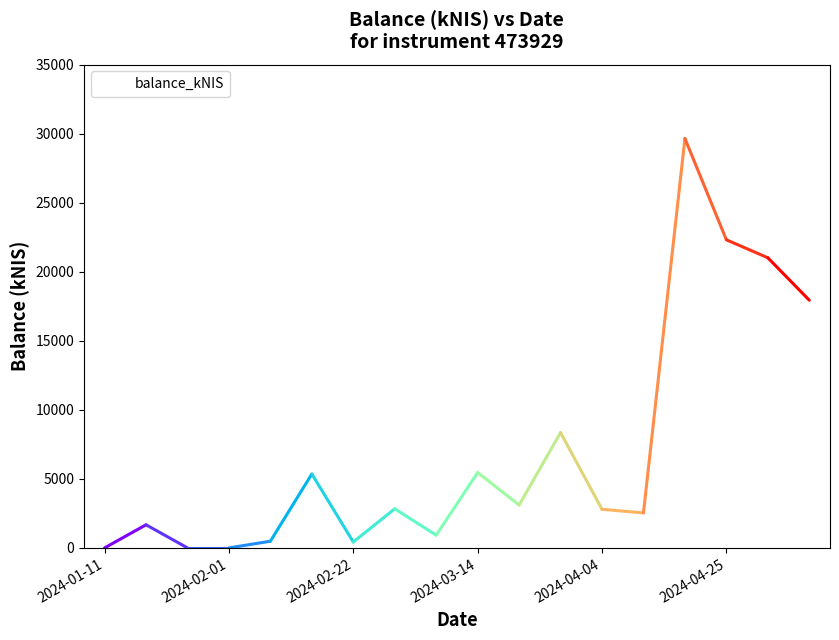

What is the average value?

6935.2